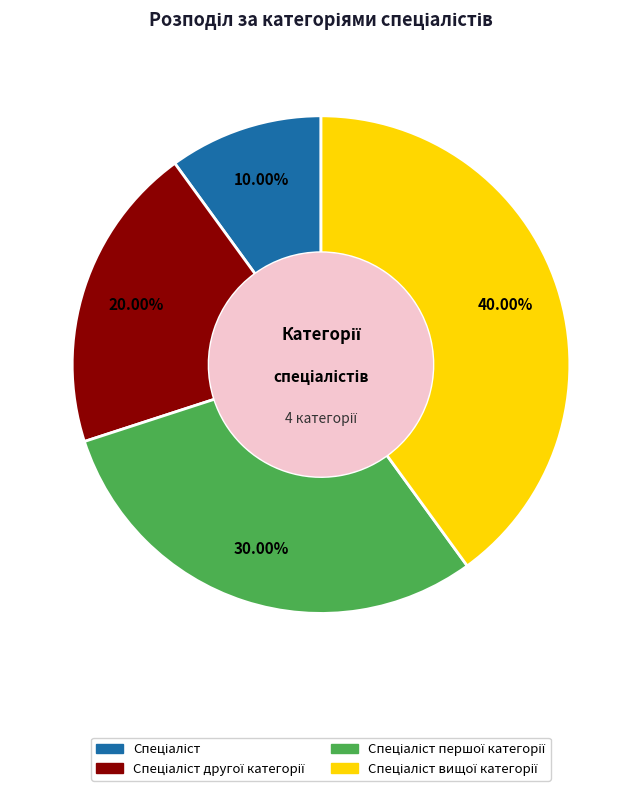

Is there any slice that represents more than half of the pie?

No